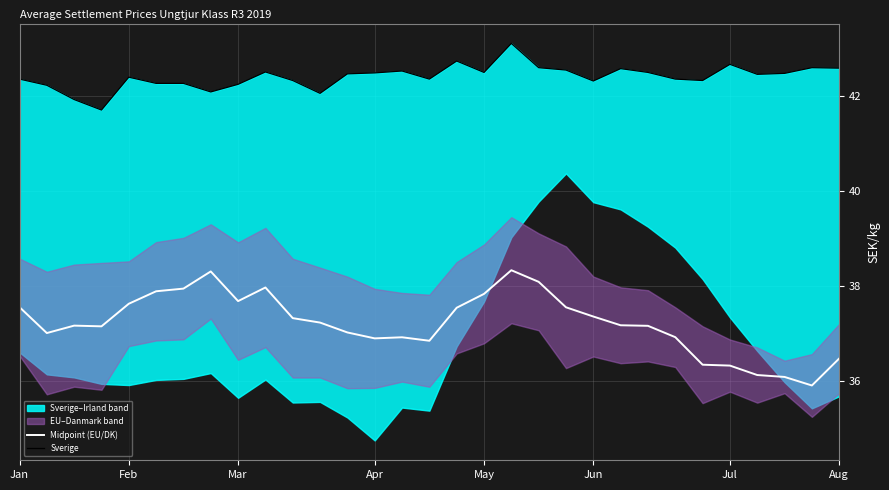

Read the Midpoint (EU/DK) value at 29.

35.9